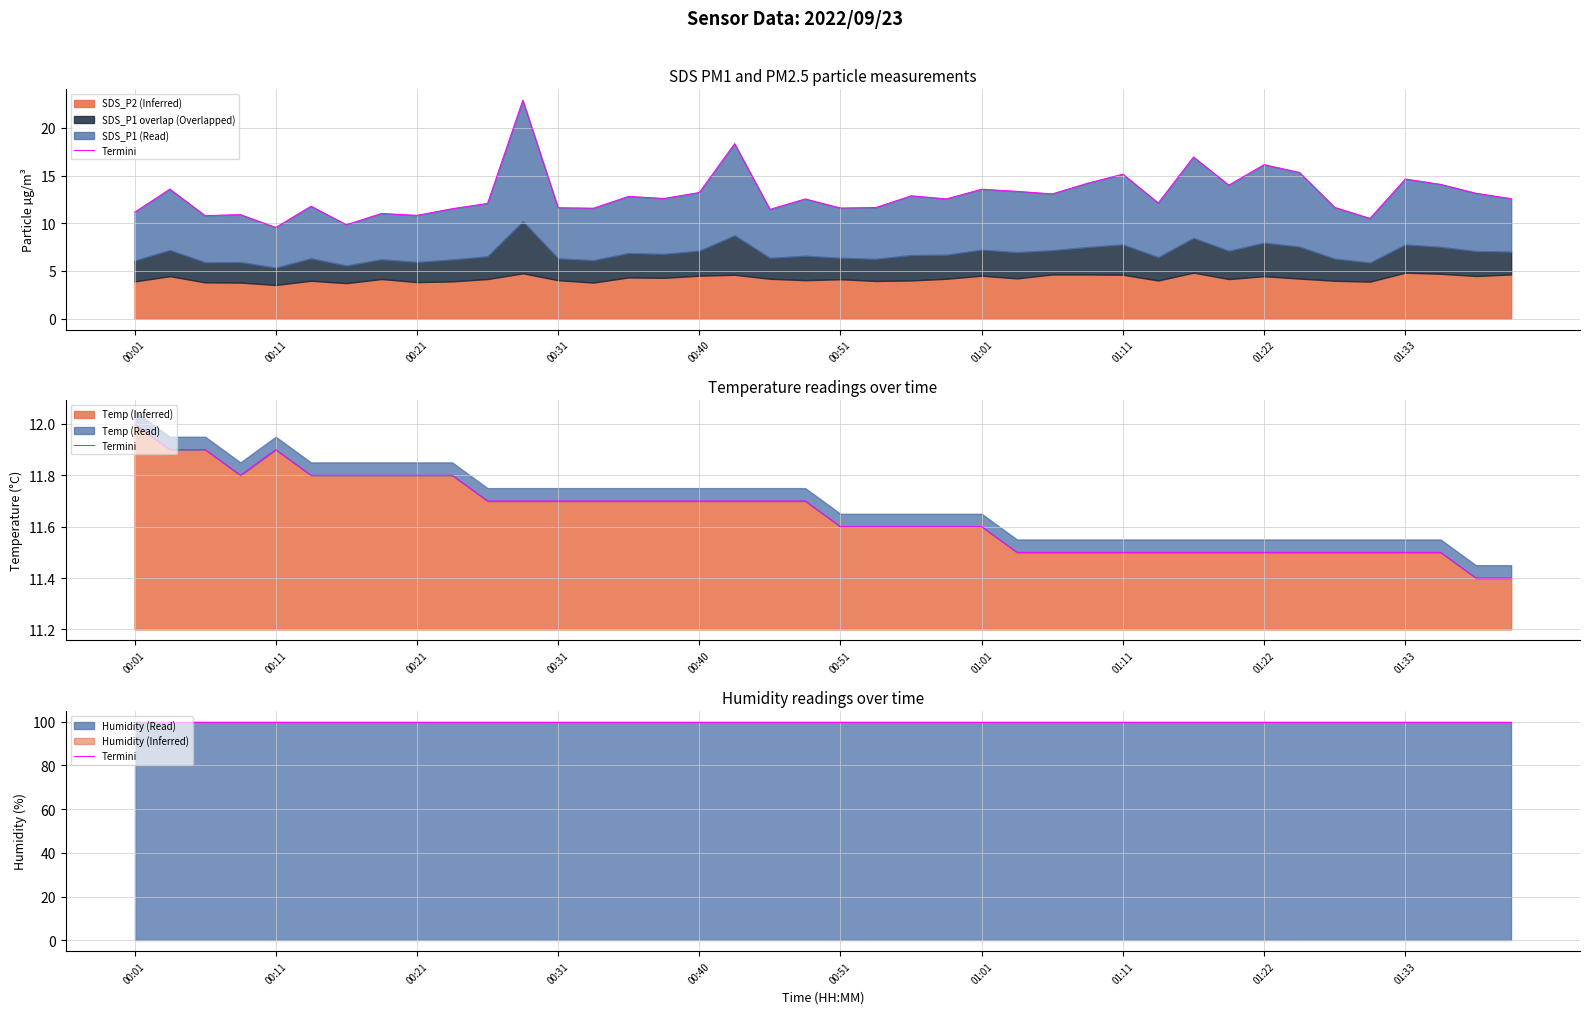

What is the maximum value for Temp (Inferred)?

12.0